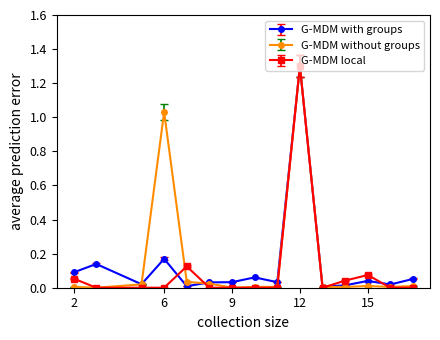

At which label does G-MDM with groups reach its peak?

12